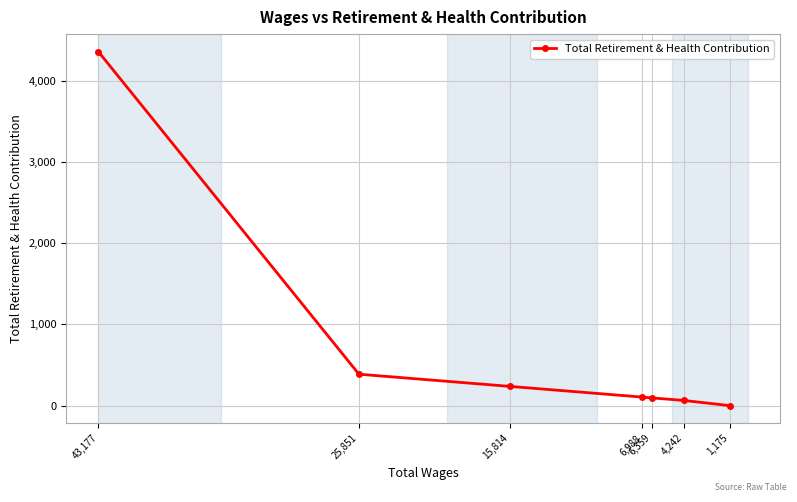

What is the change in value from 6,359 to 1,175?

-95